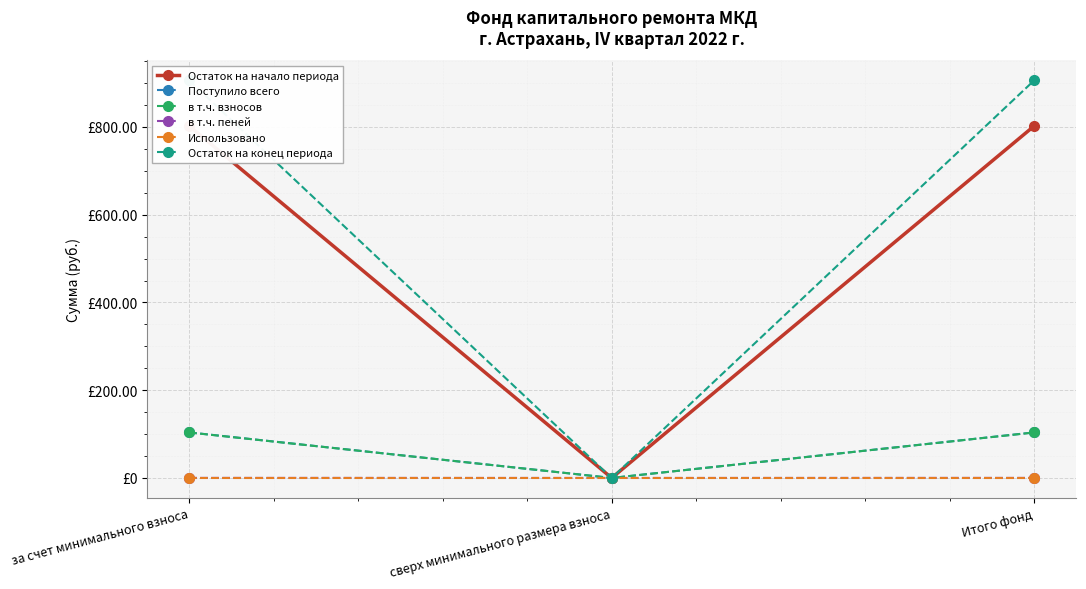

At which label does в т.ч. взносов reach its peak?

за счет минимального взноса